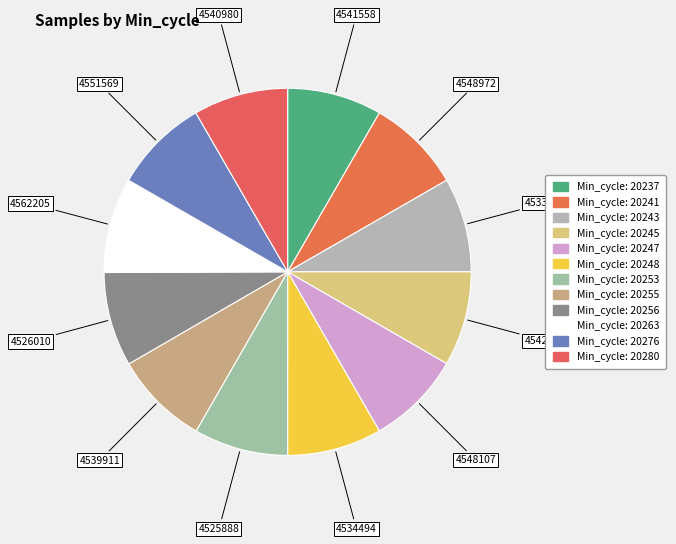

Count the number of slices in the pie.

12